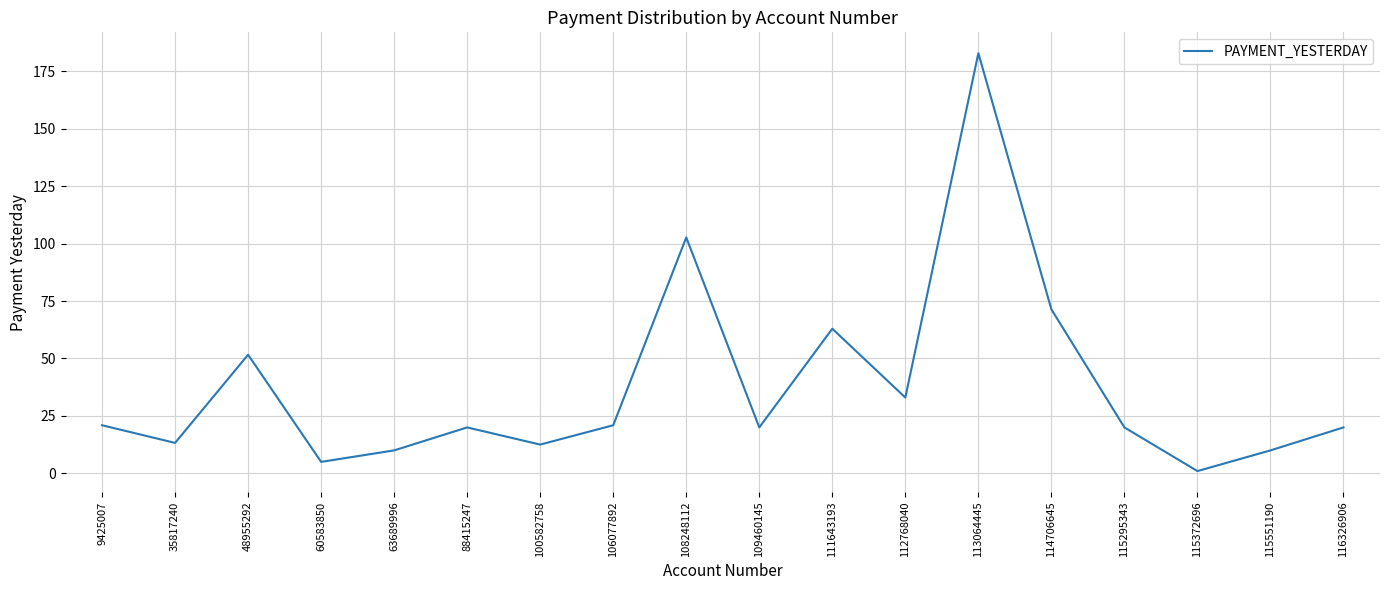

What is the change in value from 115295343 to 115372696?

-19.0